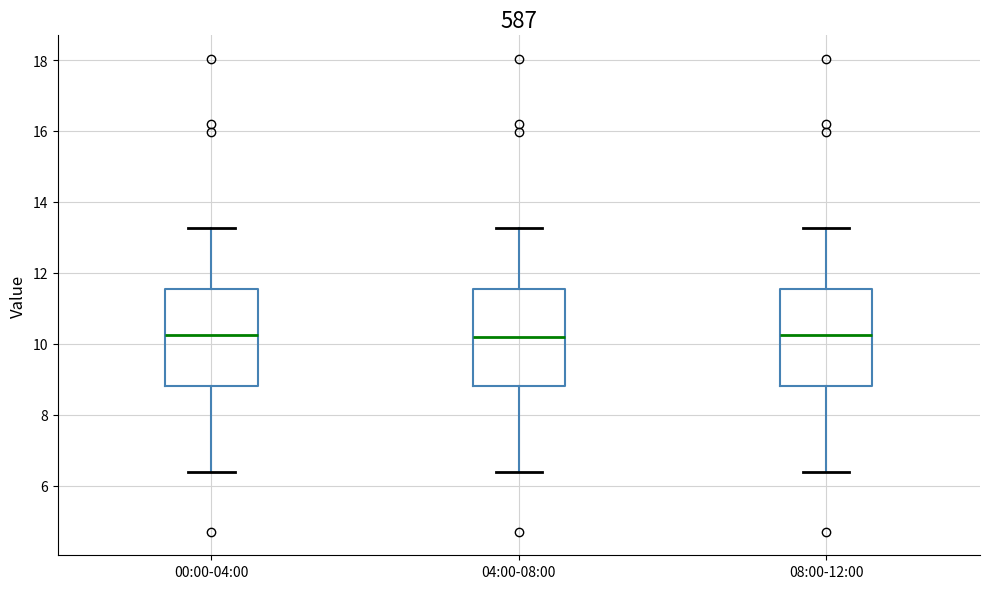

Where is the lower edge of the box for 04:00-08:00 on the y-axis? The values are not printed on the chart, so give them approximately, as read against the axis.

8.8